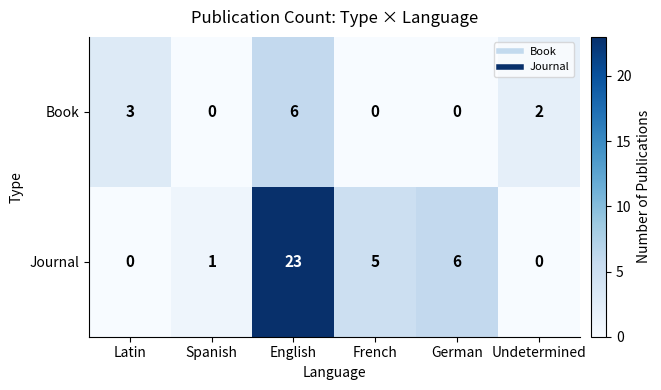

Is the value of Book at Undetermined greater than the value of Journal at Undetermined?

Yes